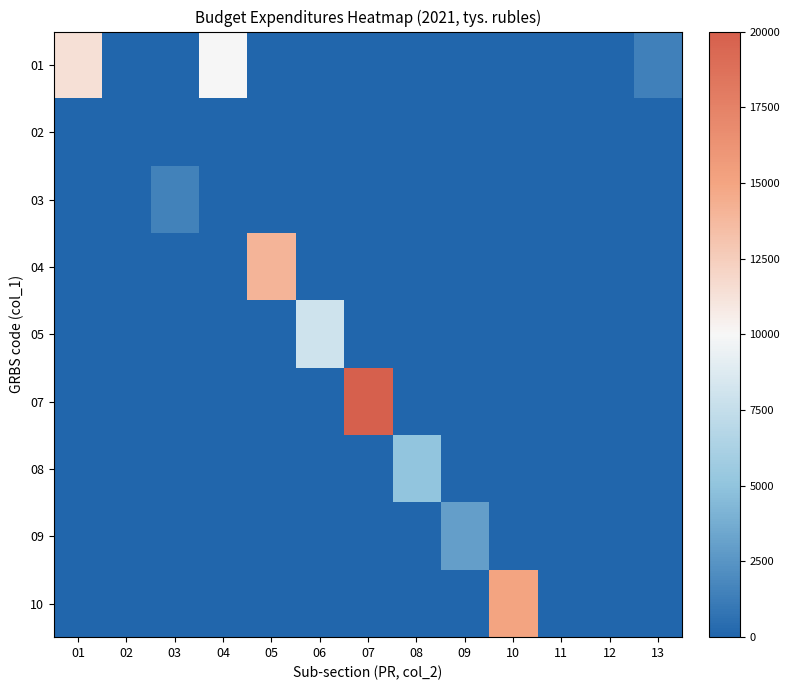

At which category is the sum across all series the highest?

07